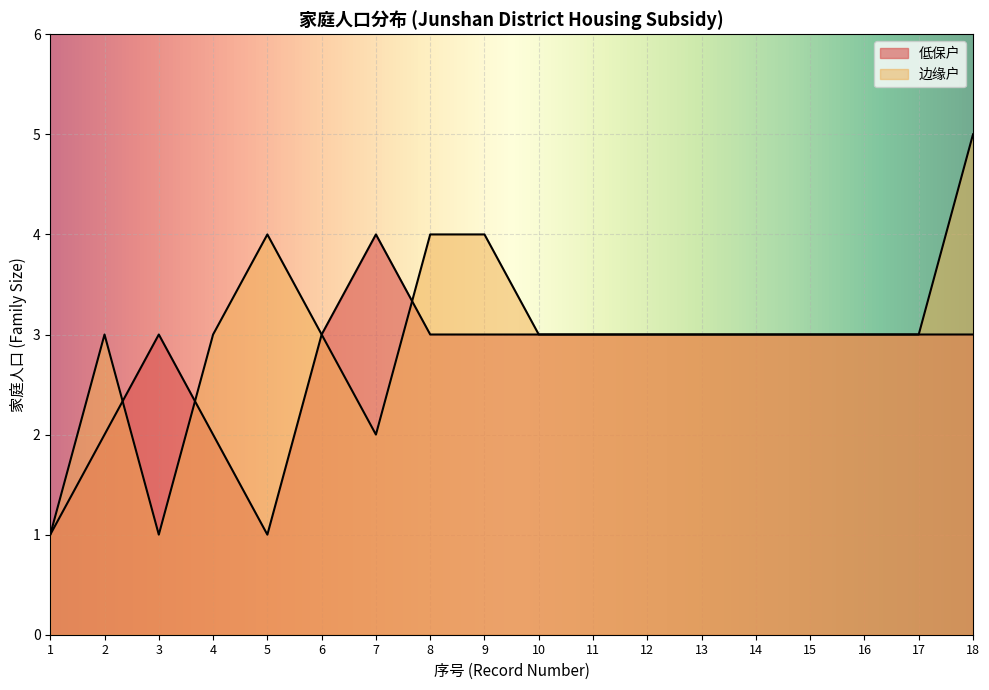

What is the highest value of the 边缘户 series?

5